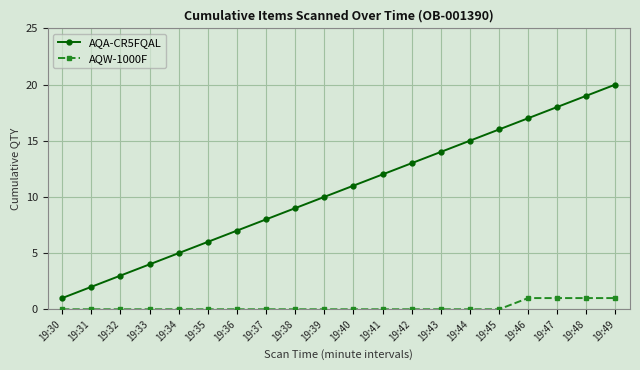

Does the chart display data point markers on the line(s)?

Yes